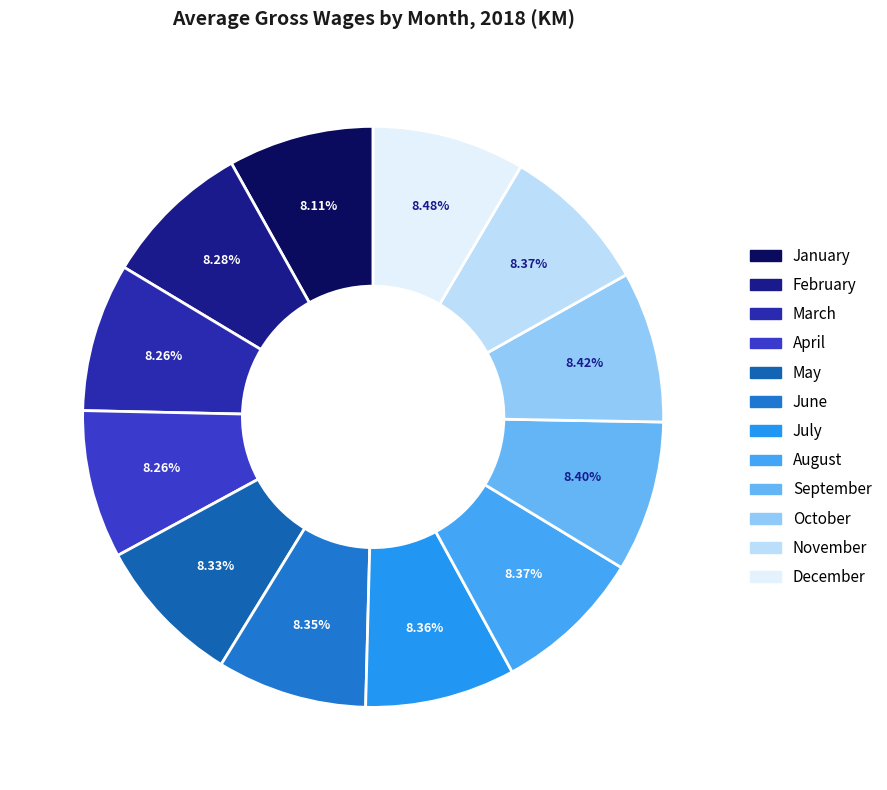

Is November the majority of the pie?

No